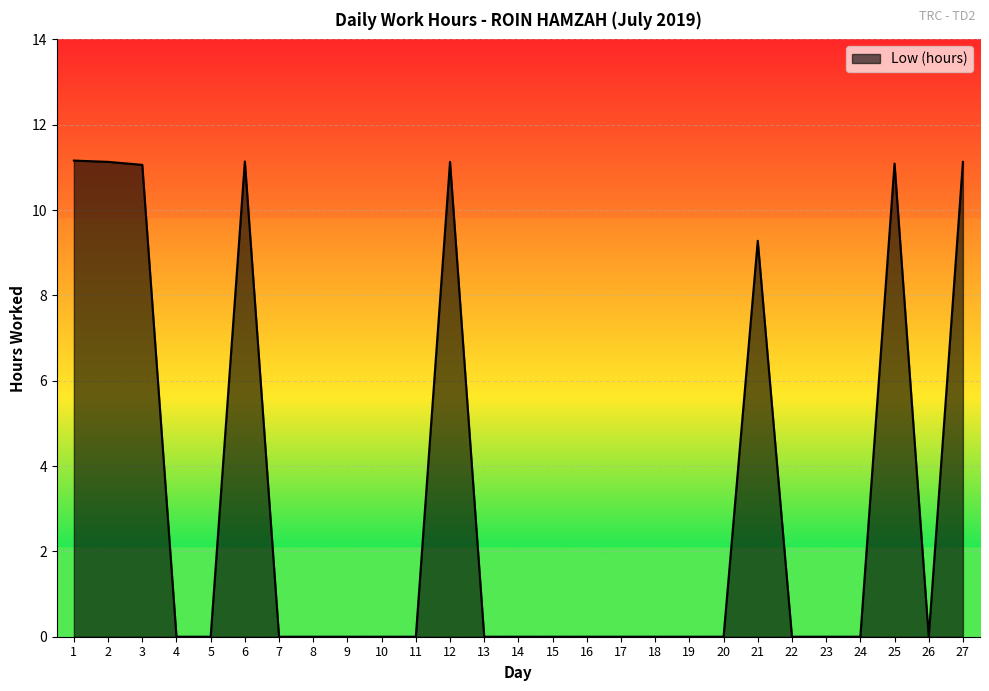

How many lines are shown in the chart?

1